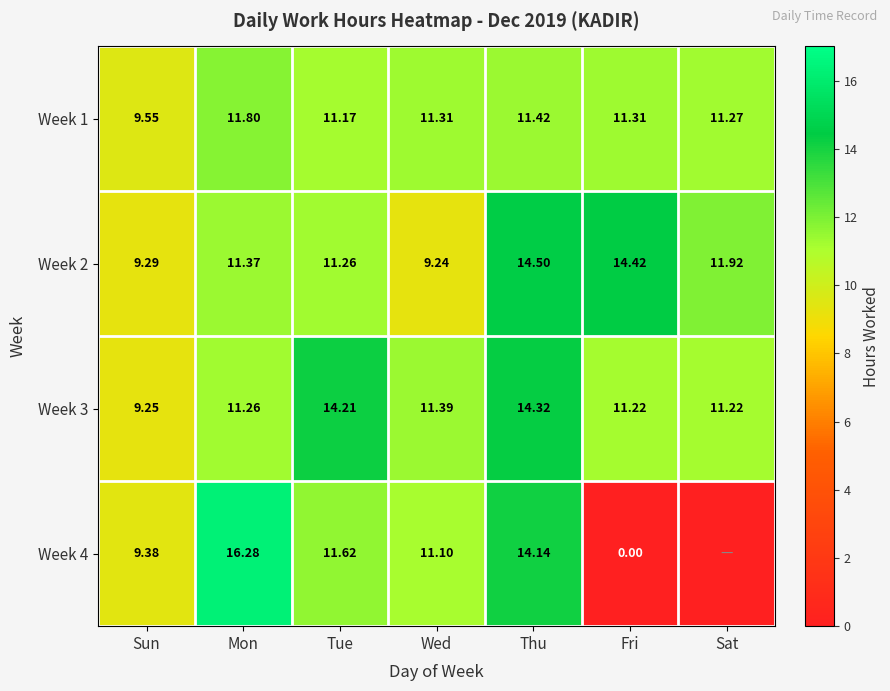

At which category is the sum across all series the highest?

Thu